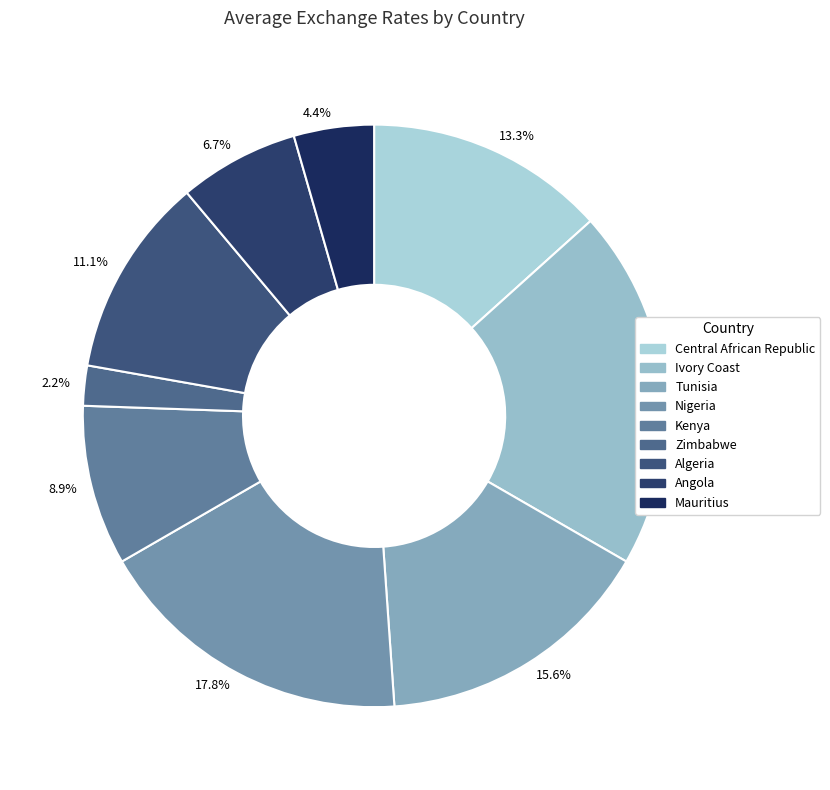

Does any single category account for the majority?

No